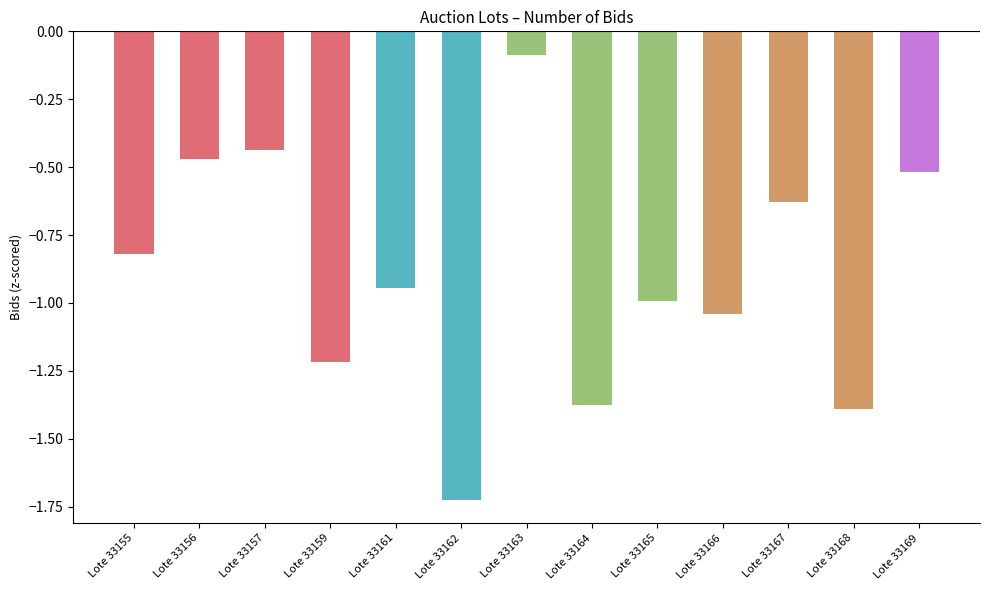

What is the change in value from Lote 33155 to Lote 33157?

+0.4